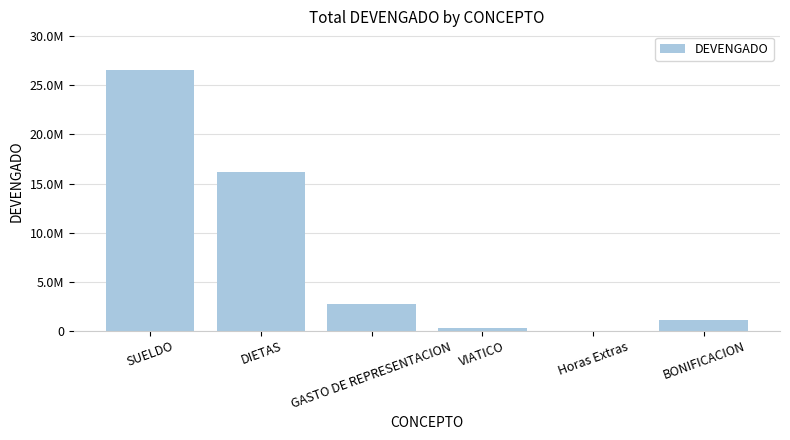

Where is the data nearest to the value 13264918?

DIETAS